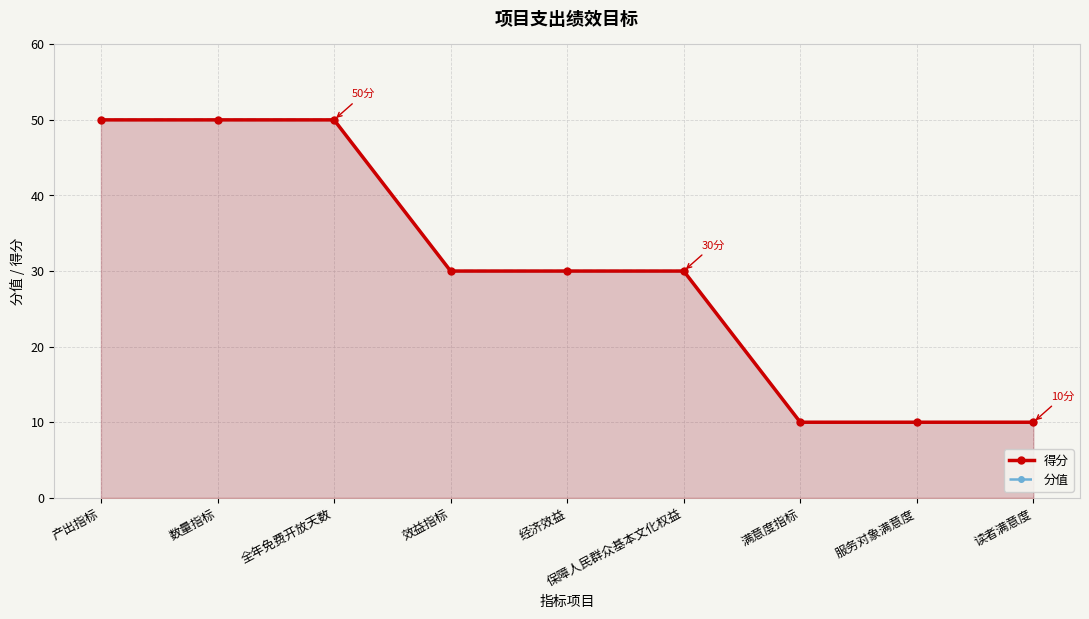

What value does the 得分 series have at 经济效益?

30